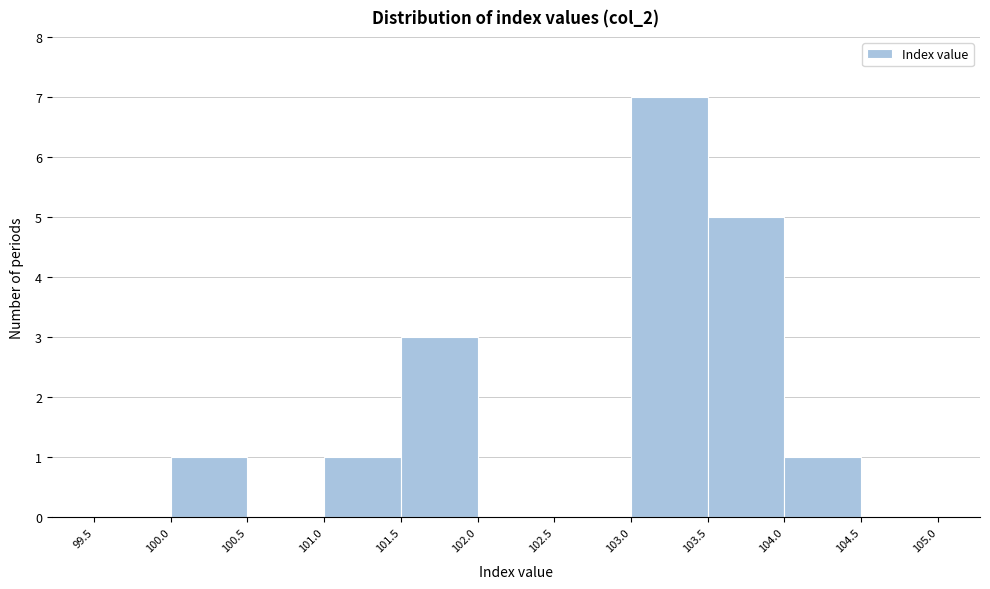

Over which range of the x-axis is the bar tallest?

103.0 to 103.5